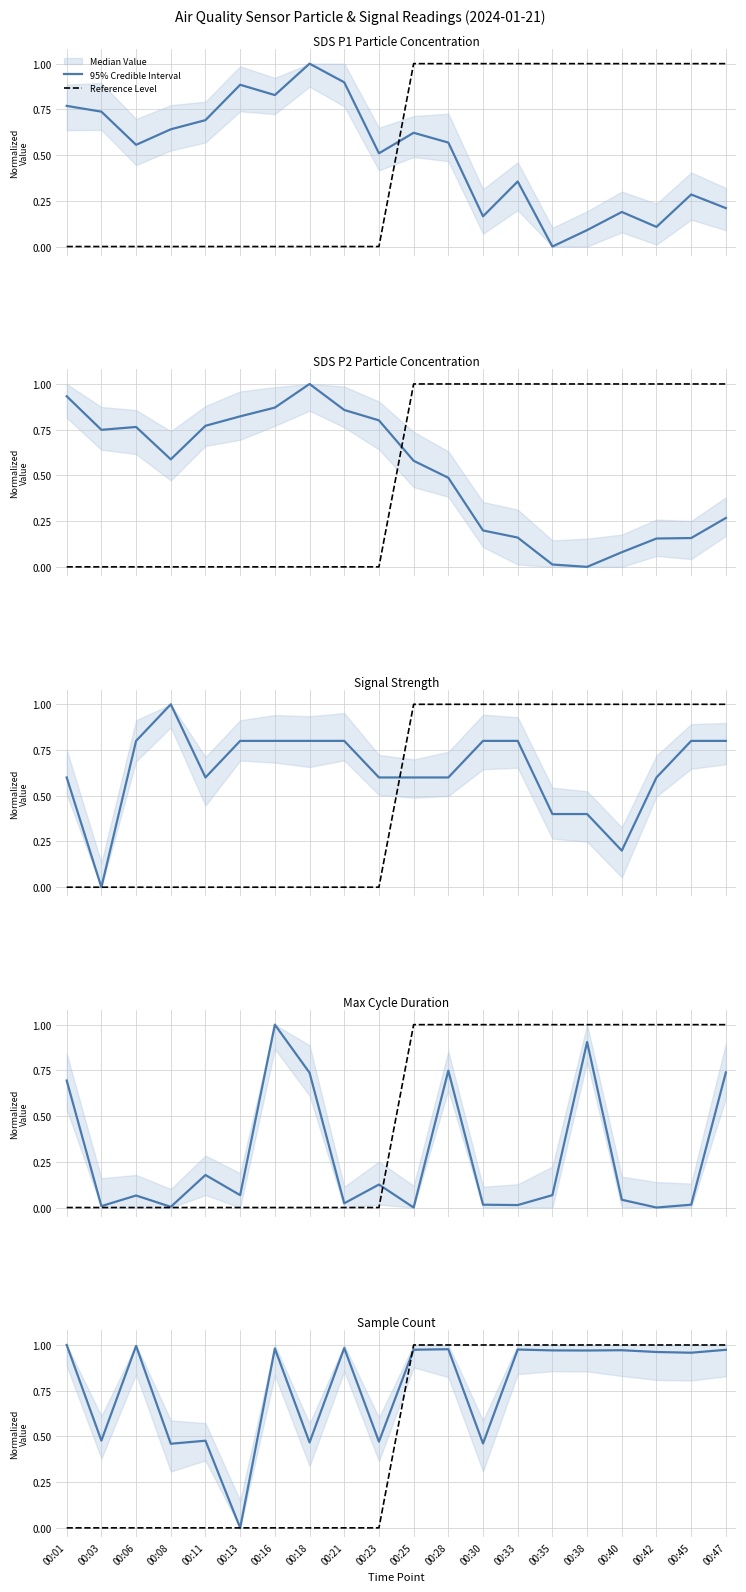

What is the value of the Median Value point at the 12th from the left?

1.0